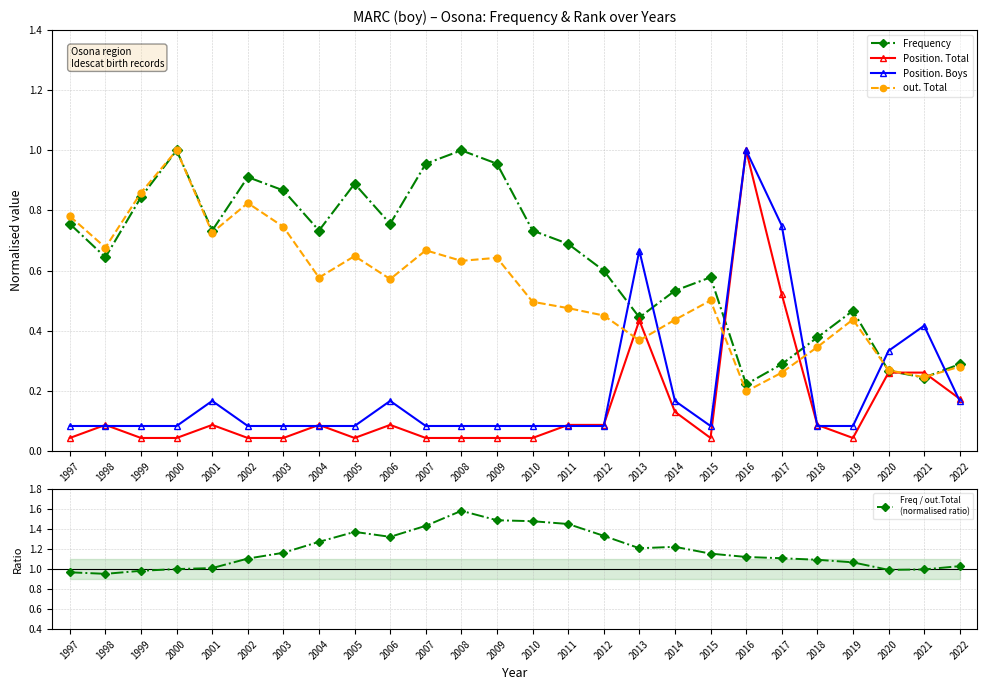

Rank the series at 2006 from lowest to highest value.

Position. Total, Position. Boys, out. Total, Frequency, Freq / out.Total
(normalised ratio)